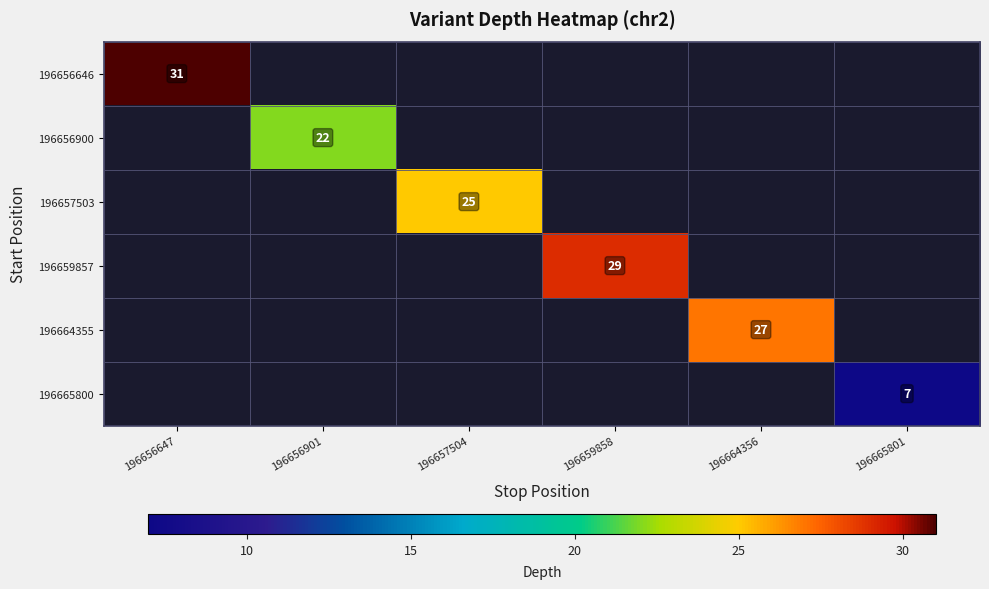

What is the maximum value shown in the chart?

31